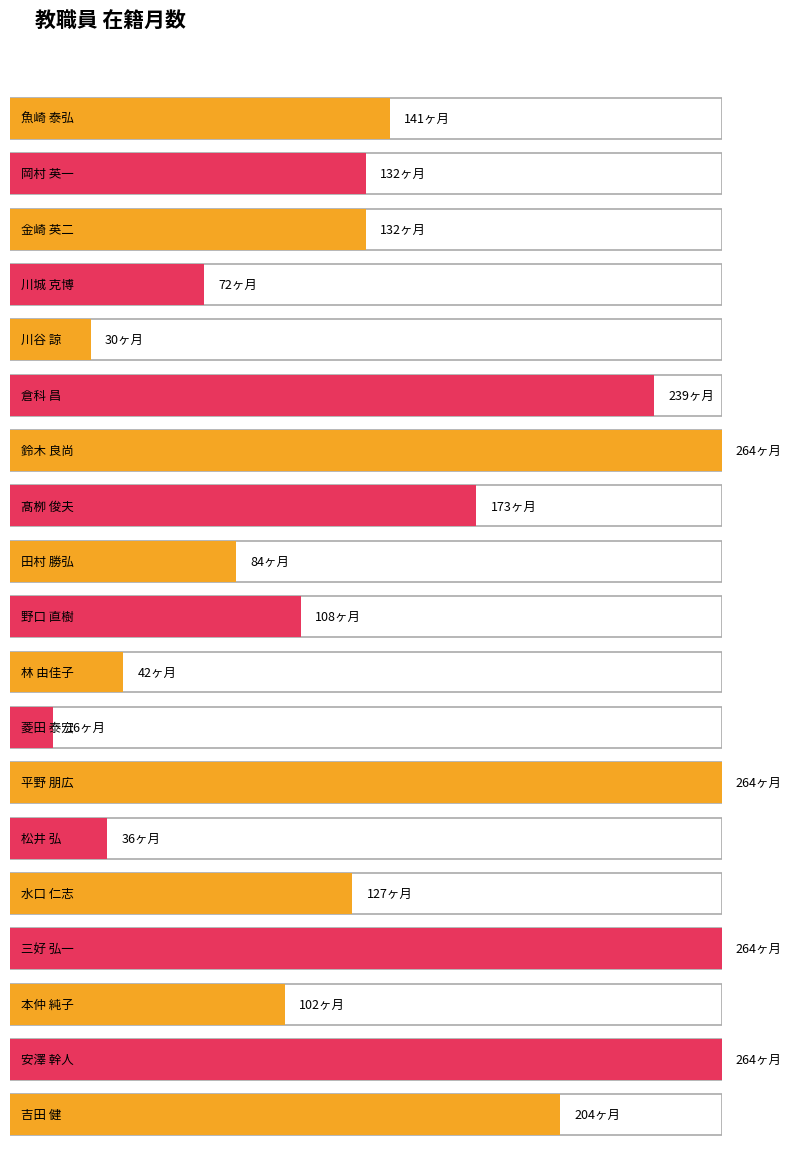

Reading left to right, extract all data points from this chart.

魚崎 泰弘=141	岡村 英一=132	金崎 英二=132	川城 克博=72	川谷 諒=30	倉科 昌=239	鈴木 良尚=264	髙栁 俊夫=173	田村 勝弘=84	野口 直樹=108	林 由佳子=42	菱田 泰宏=16	平野 朋広=264	松井 弘=36	水口 仁志=127	三好 弘一=264	本仲 純子=102	安澤 幹人=264	吉田 健=204